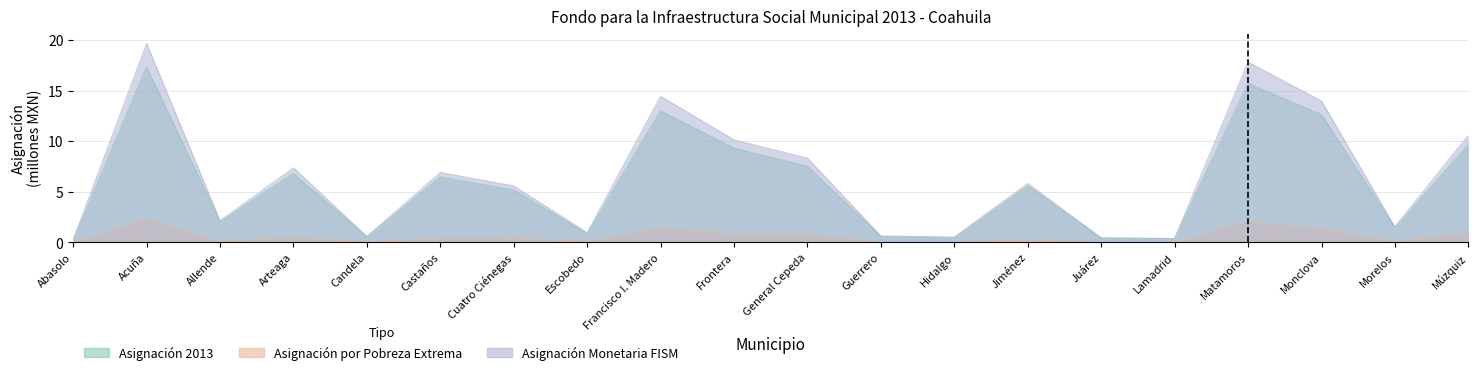

Between Candela and Frontera, which series saw the biggest shift?

Asignación Monetaria FISM